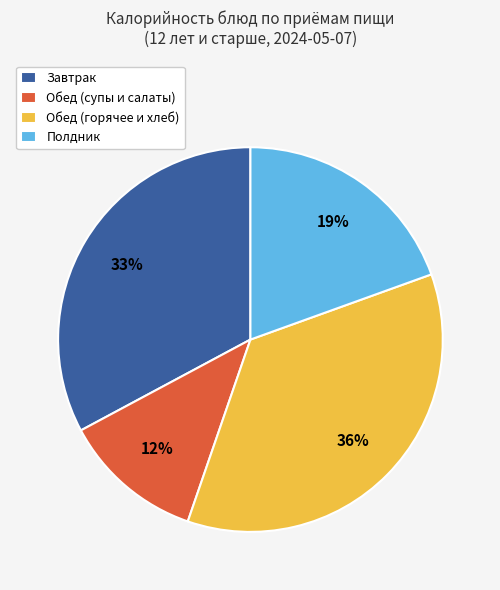

What is the largest slice in the pie chart?

Обед (горячее и хлеб)